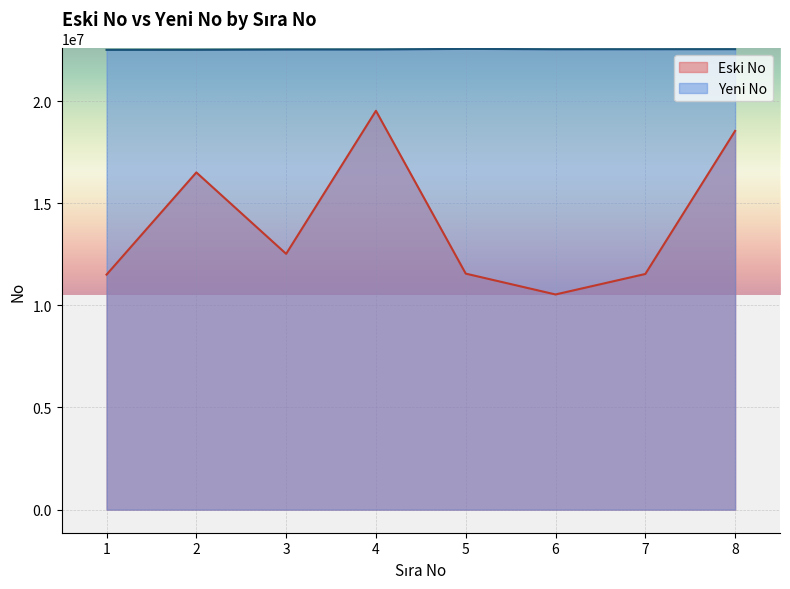

What is the spread (max minus min) of values at 1?

10999751